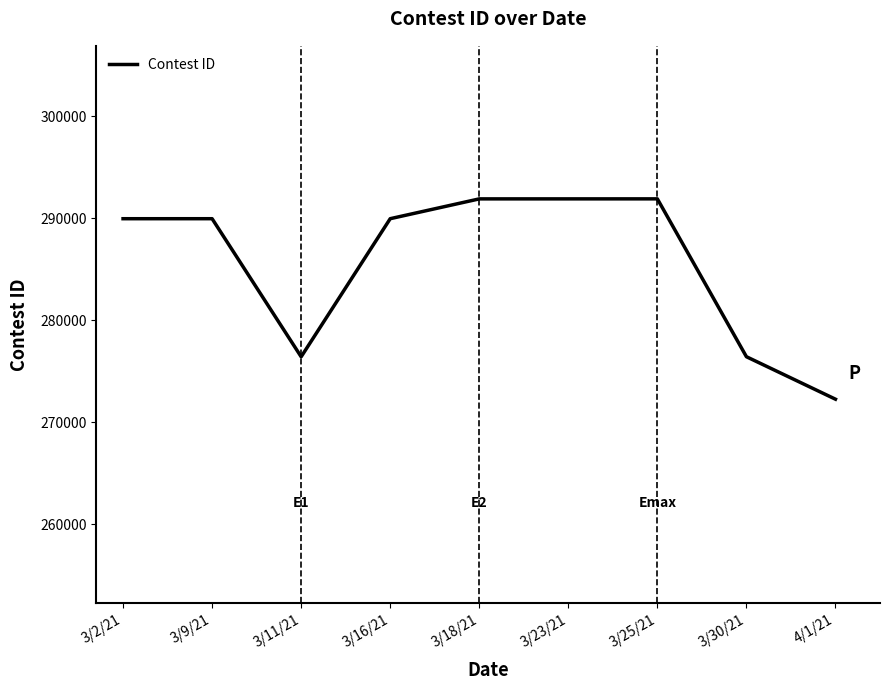

Approximately how many times larger is the value at 3/9/21 compared to 3/16/21?

1.0